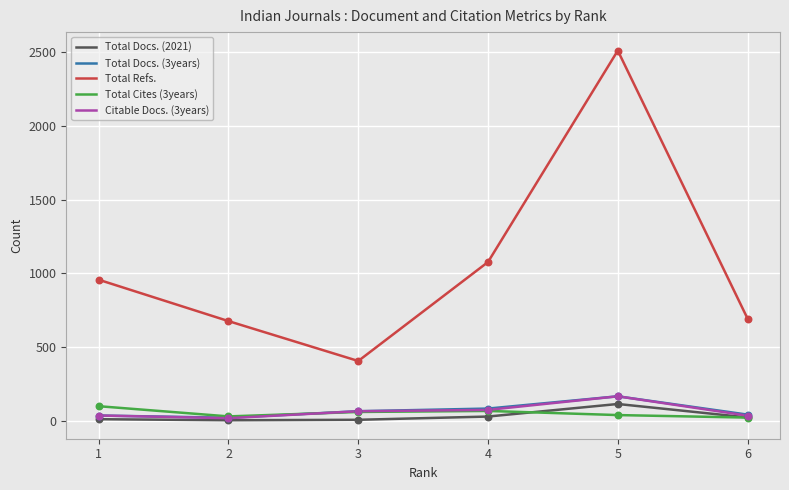

Which series has the largest total across all categories?

Total Refs.